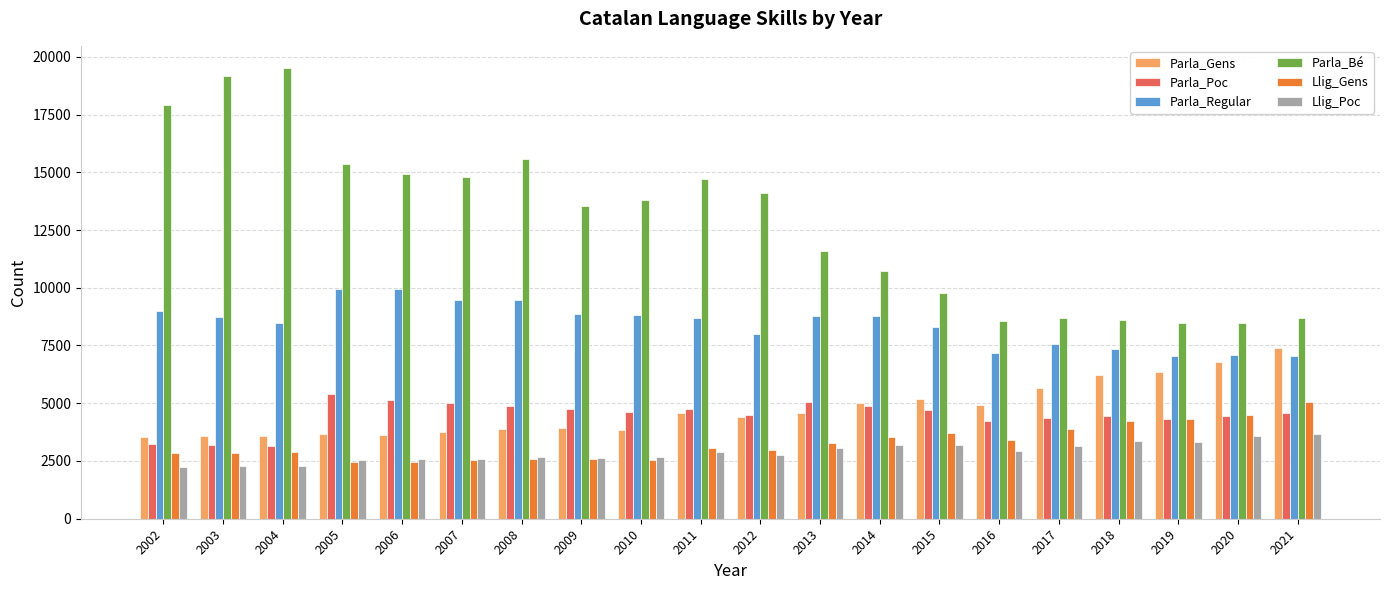

Count the number of categories in the chart.

20